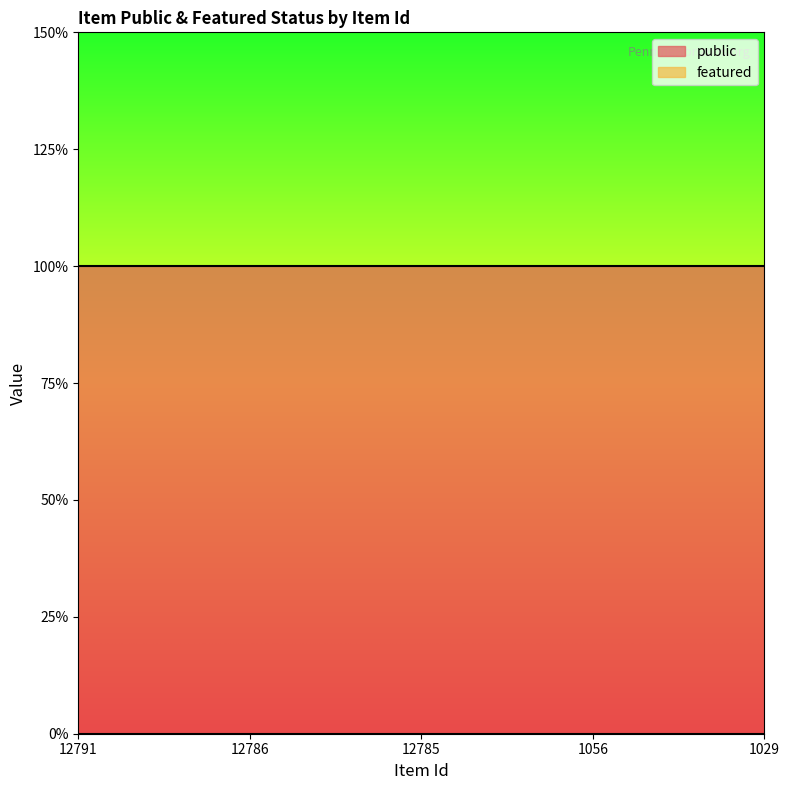

Is it true that featured equals 0 at 1056?

True